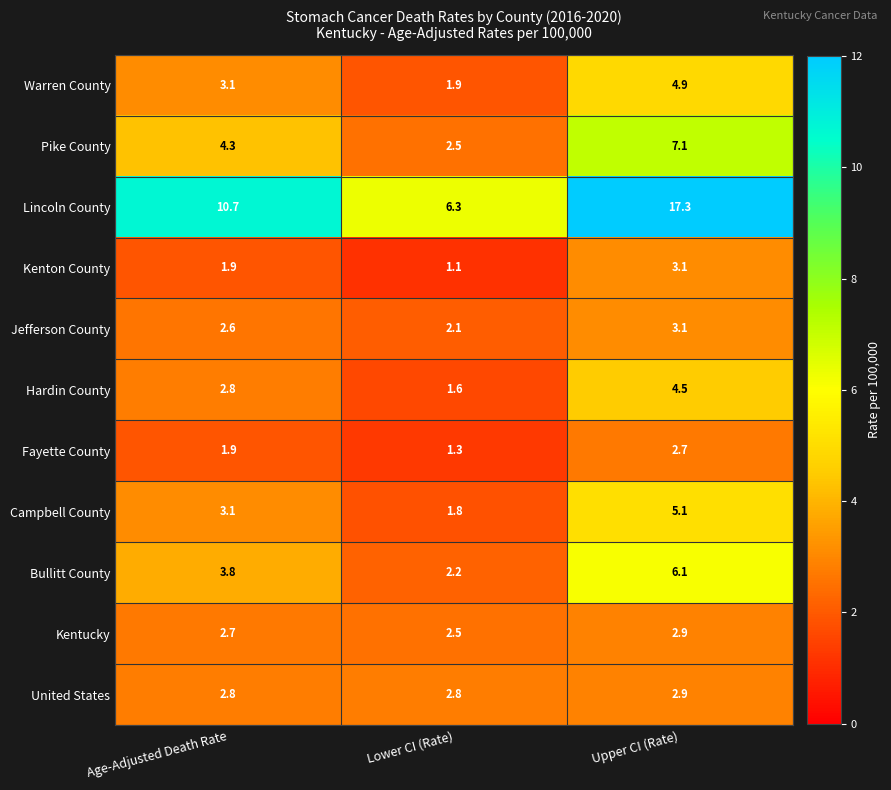

At which category is the sum across all series the highest?

Upper CI (Rate)